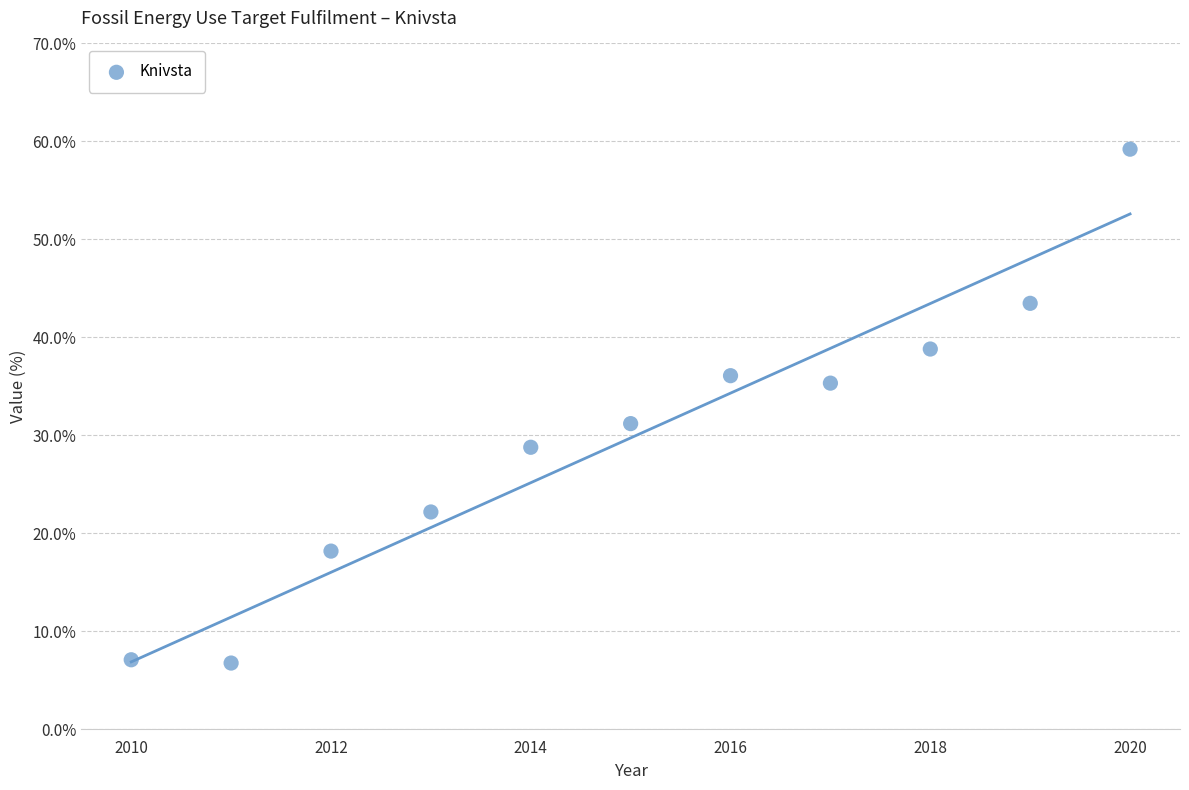

What is the average Y value?

29.7